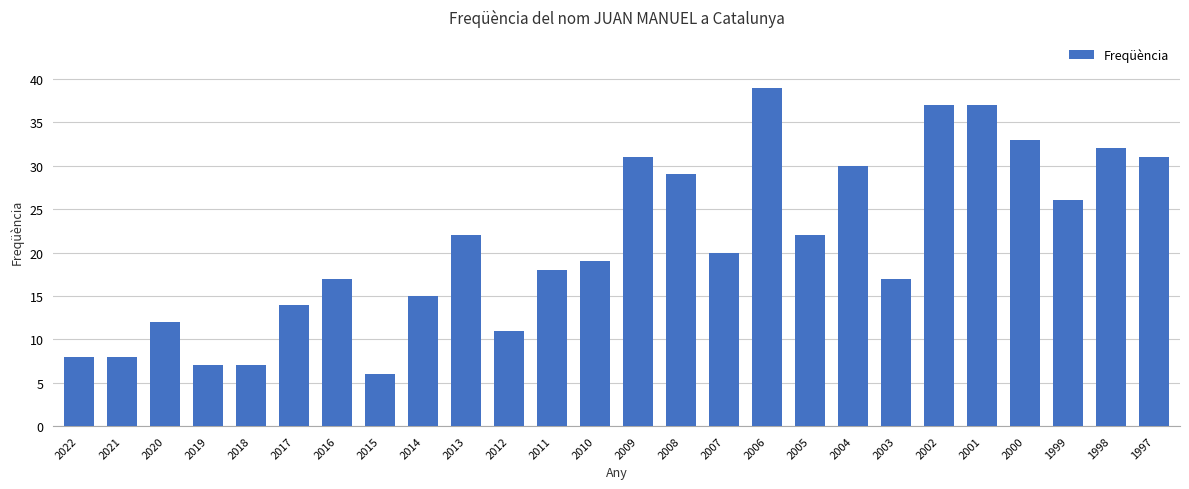

Where does the data first go above 20?

2013